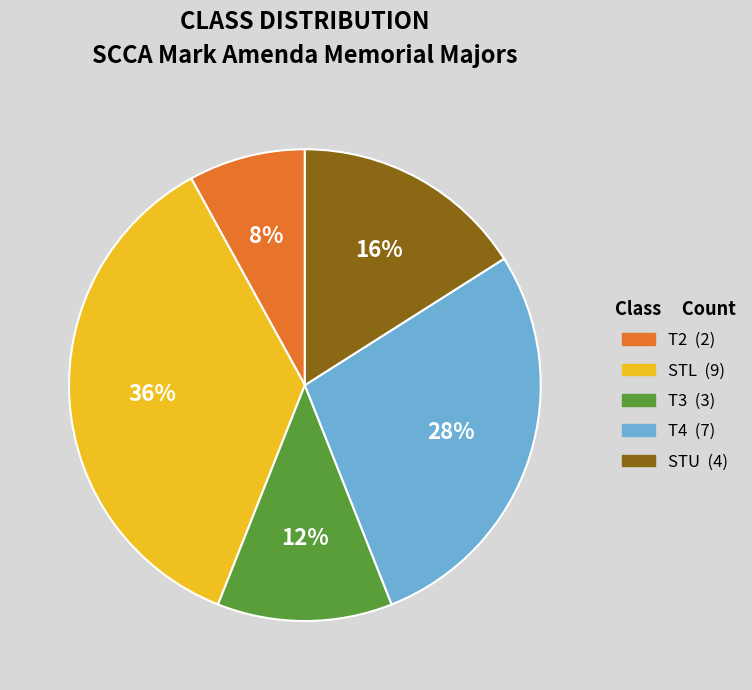

What is the smallest slice in the pie chart?

T2